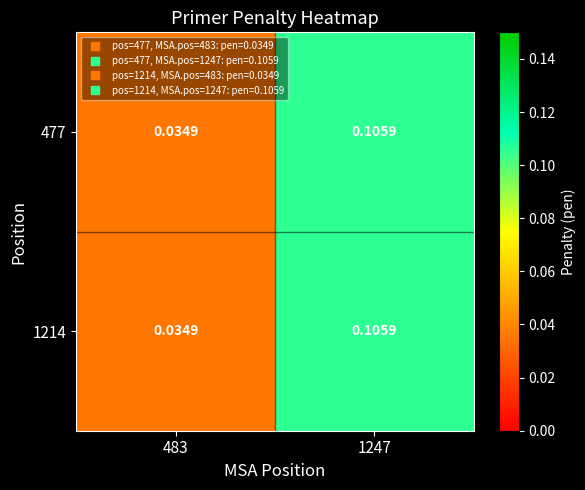

Rank the series by their maximum value, from highest to lowest.

477, 1214